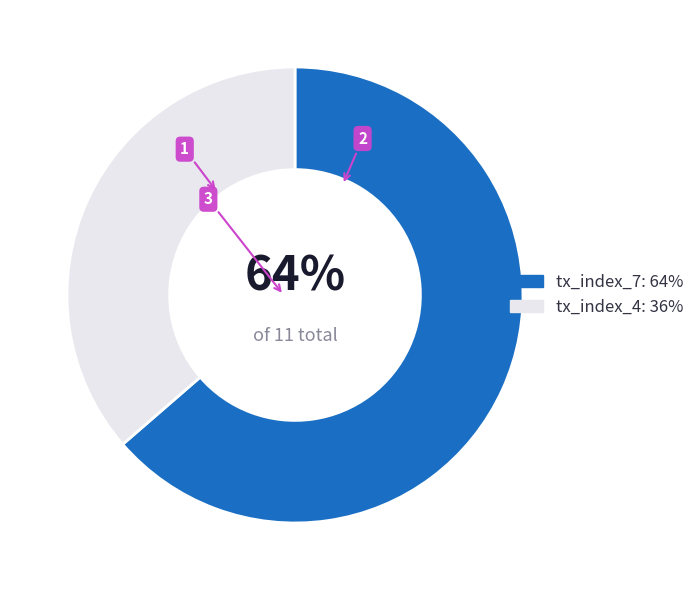

To the nearest percent, what portion does tx_index_7 represent?

64%